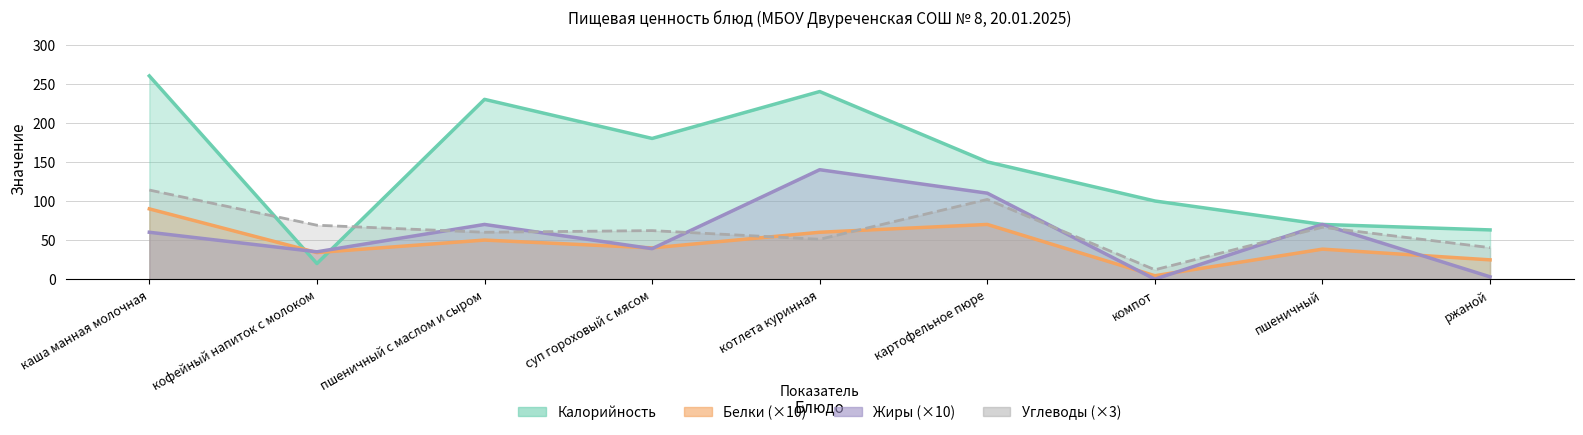

How many interior local peaks does the Калорийность series have?

2